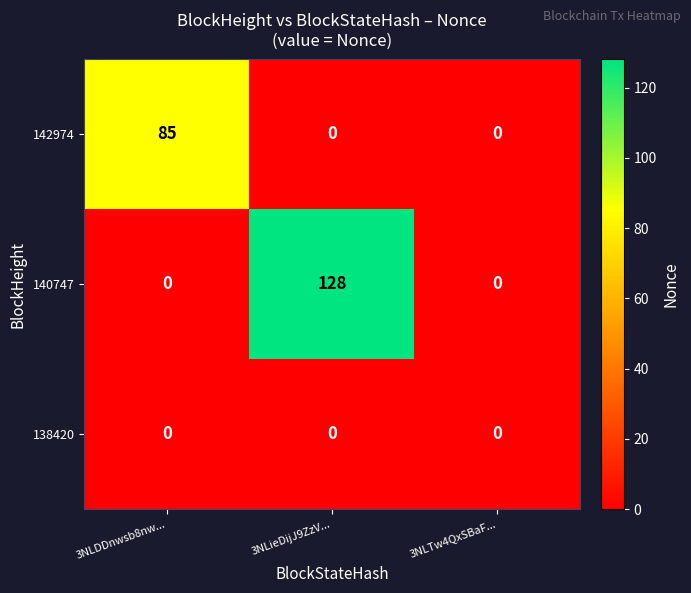

Rank the series by their average value, from lowest to highest.

138420, 142974, 140747